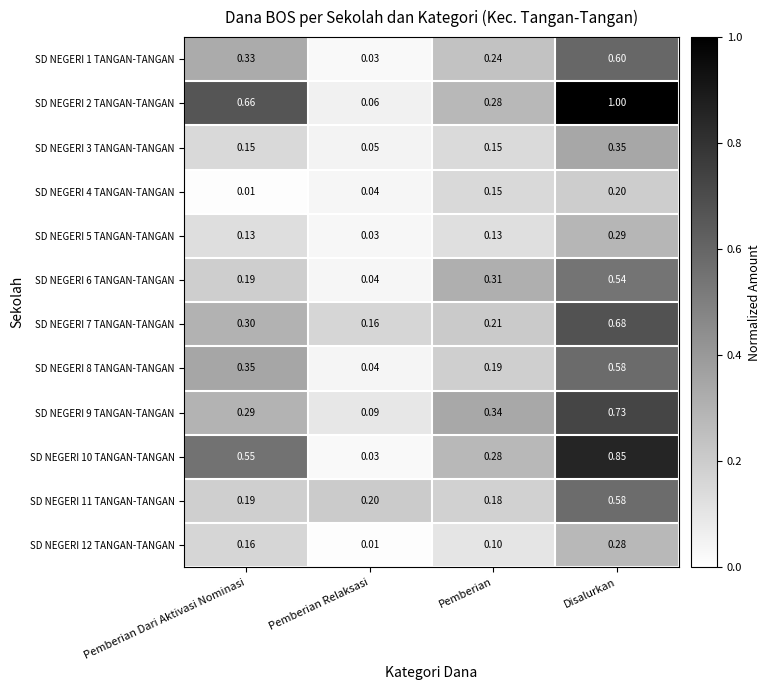

Where is SD NEGERI 10 TANGAN-TANGAN nearest to the value 0?

Pemberian Relaksasi